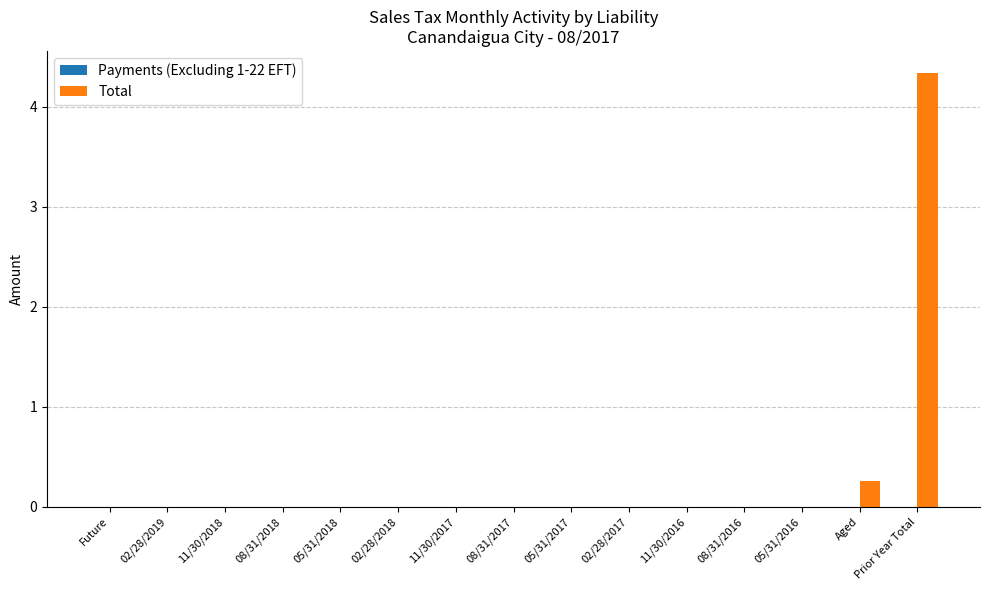

At which category does the chart reach its peak across all series?

Prior Year Total